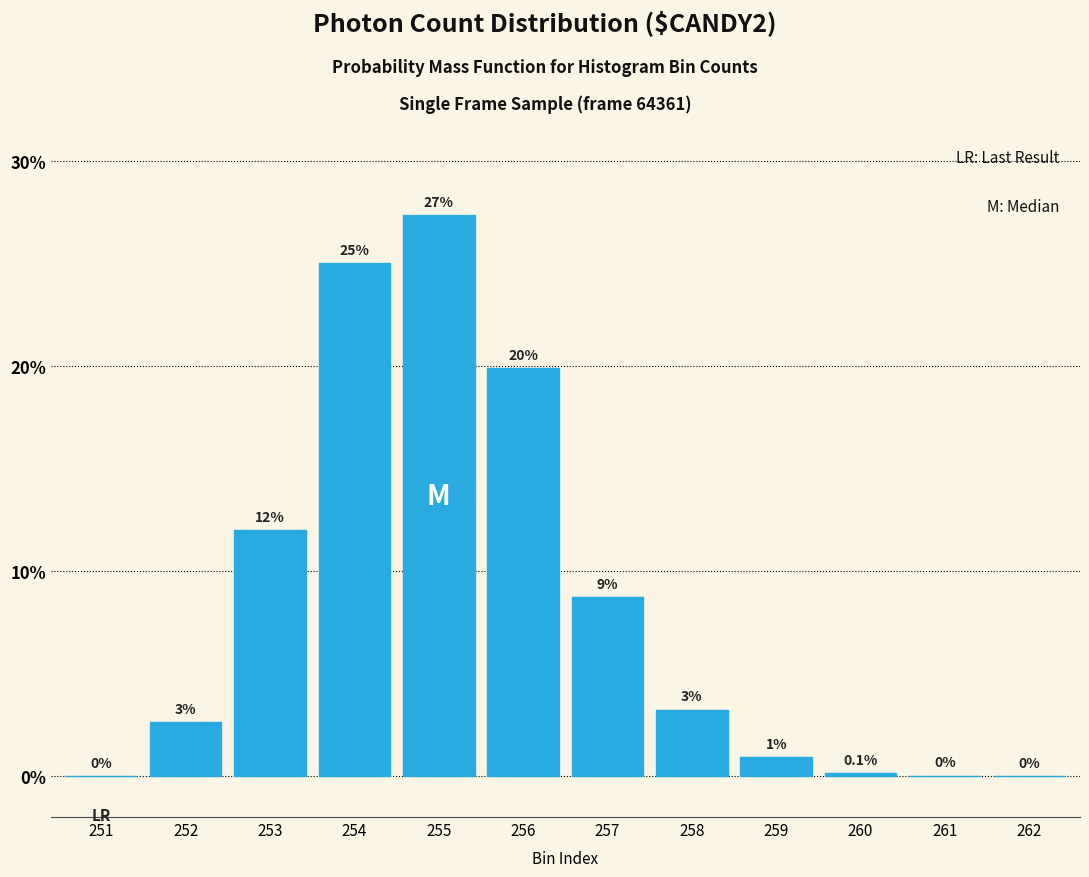

The chart shows a value of 8.2 at 255. True or false?

False